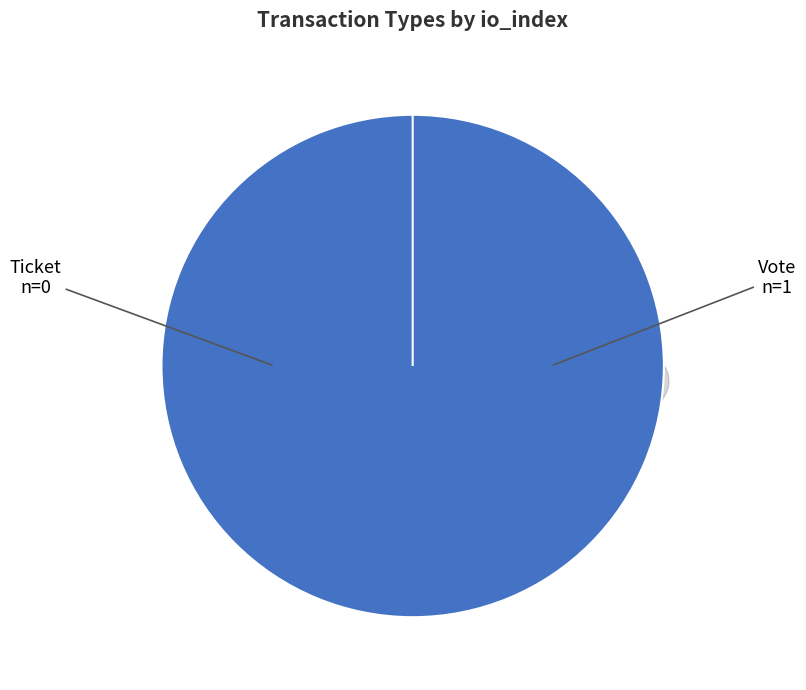

The Ticket slice represents 0% of the pie. True or false?

True